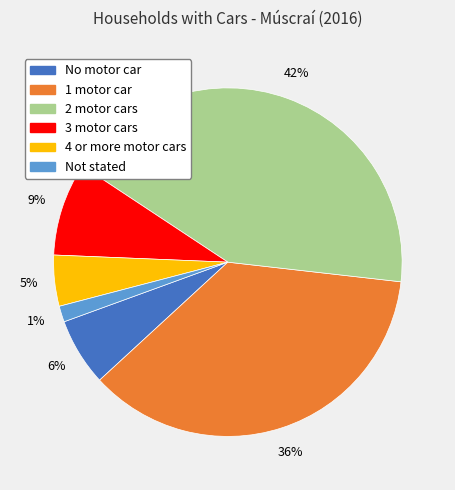

What is the smallest slice in the pie chart?

Not stated